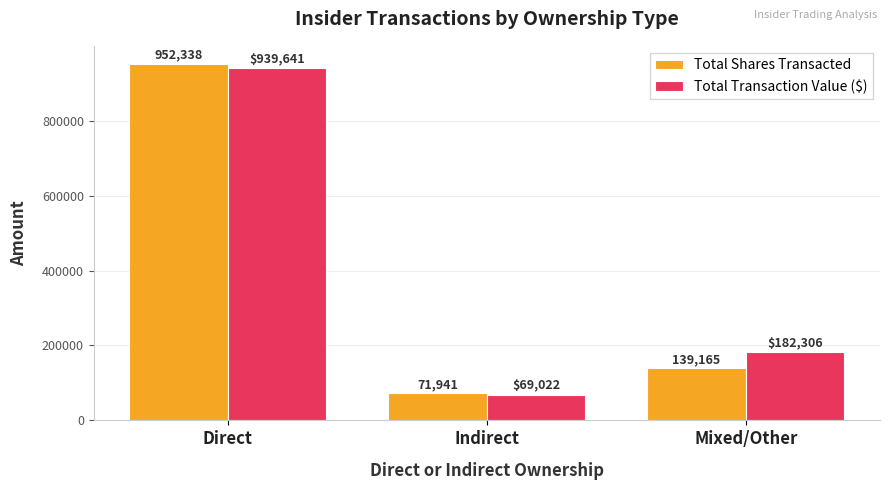

Rank the series by their average value, from highest to lowest.

Total Transaction Value ($), Total Shares Transacted